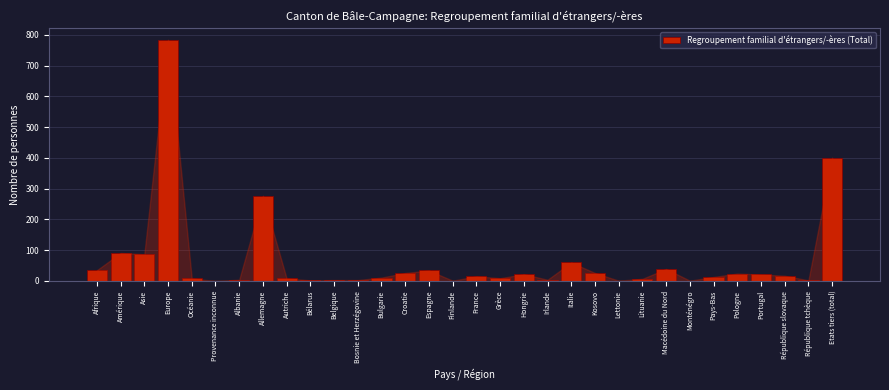

Which label corresponds to the largest value in the chart?

Europe